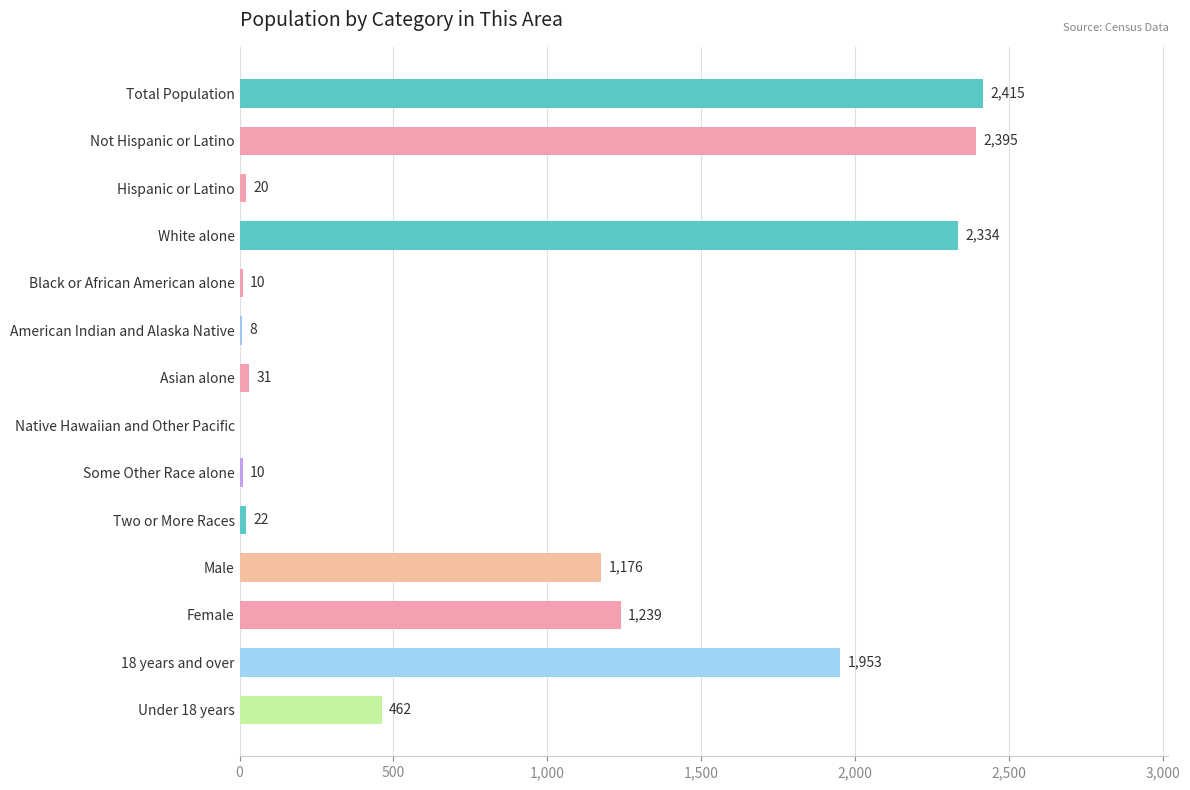

Reading top to bottom, extract all data points from this chart.

Total Population=2415	Not Hispanic or Latino=2395	Hispanic or Latino=20	White alone=2334	Black or African American alone=10	American Indian and Alaska Native=8	Asian alone=31	Native Hawaiian and Other Pacific=0	Some Other Race alone=10	Two or More Races=22	Male=1176	Female=1239	18 years and over=1953	Under 18 years=462